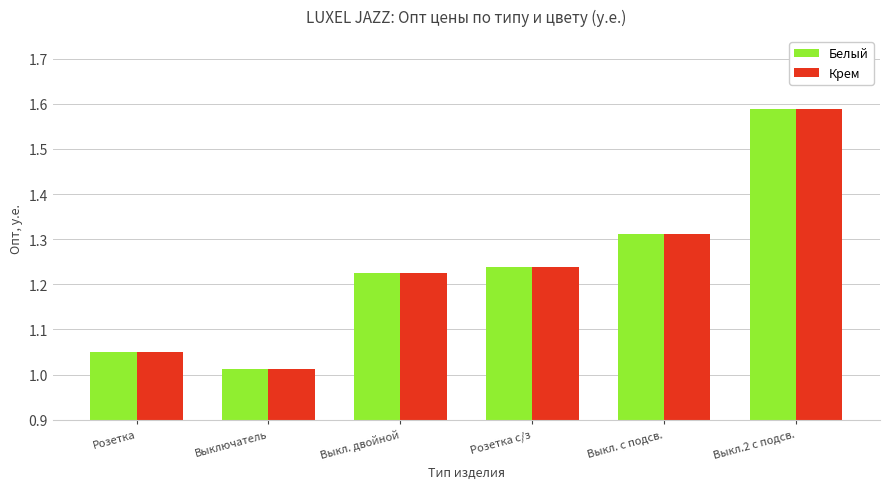

What is the label of the 4th bar from the right?

Выкл. двойной